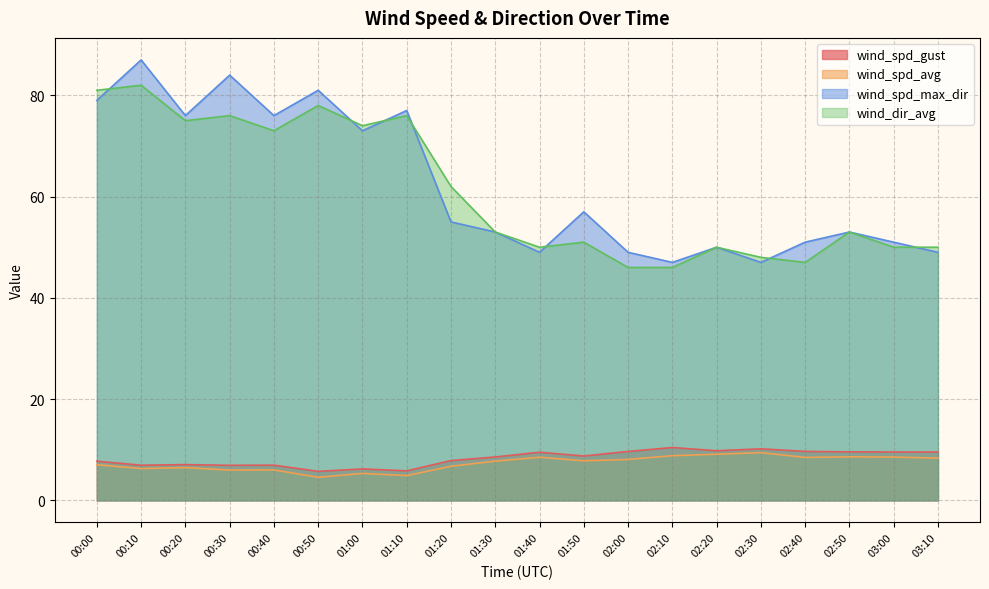

The wind_spd_gust series shows 4.3 at 00:20. True or false?

False